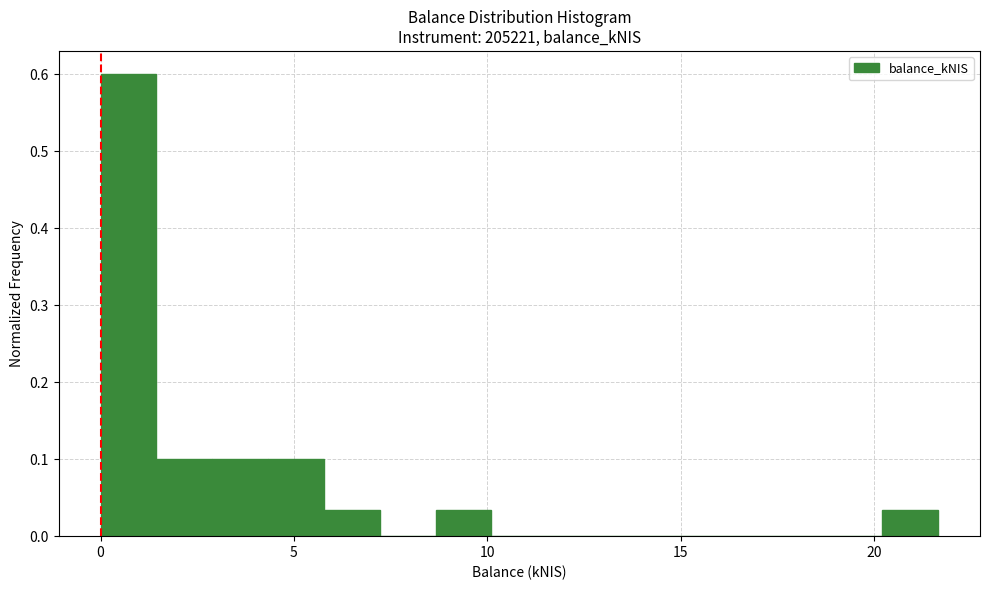

Around what value on the x-axis is the tallest bar? Give the approximate position of its centre, as read against the axis.

0.5